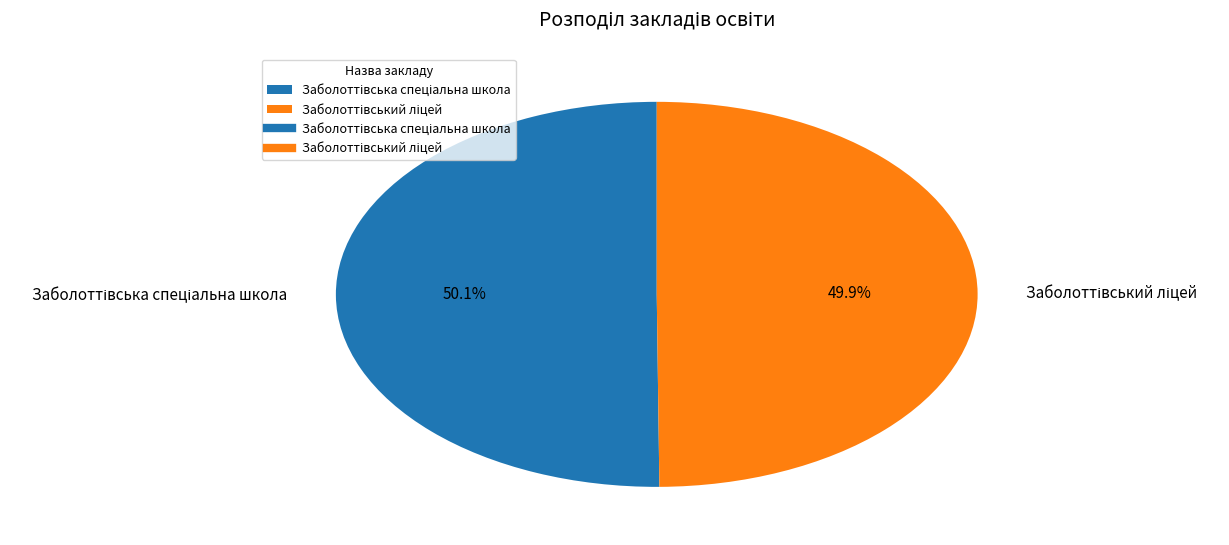

Is there a majority slice in this chart?

Yes